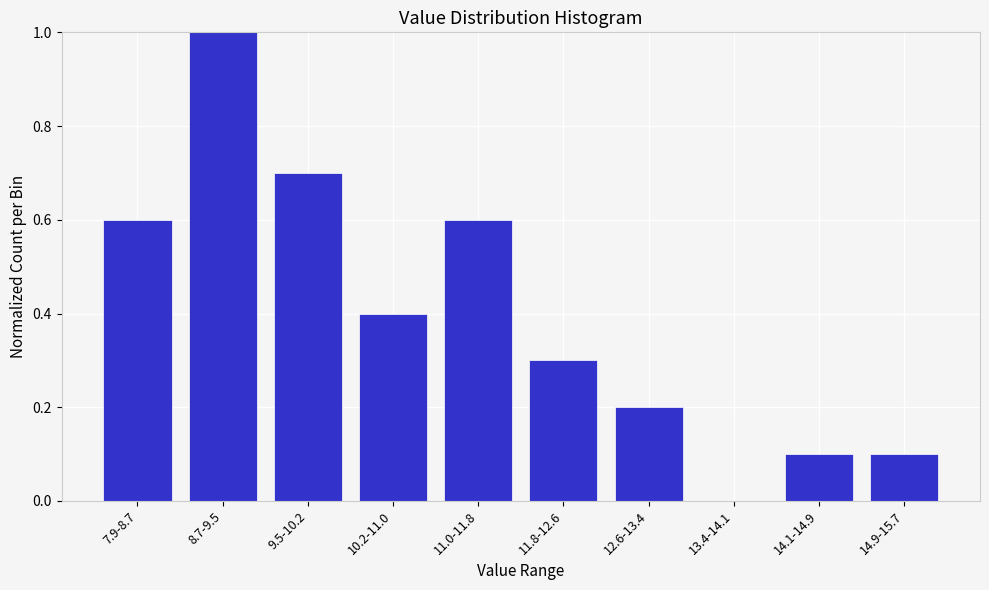

Reading left to right, transcribe all the data shown in this chart.

7.9-8.7=0.6	8.7-9.5=1.0	9.5-10.2=0.7	10.2-11.0=0.4	11.0-11.8=0.6	11.8-12.6=0.3	12.6-13.4=0.2	13.4-14.1=0.0	14.1-14.9=0.1	14.9-15.7=0.1